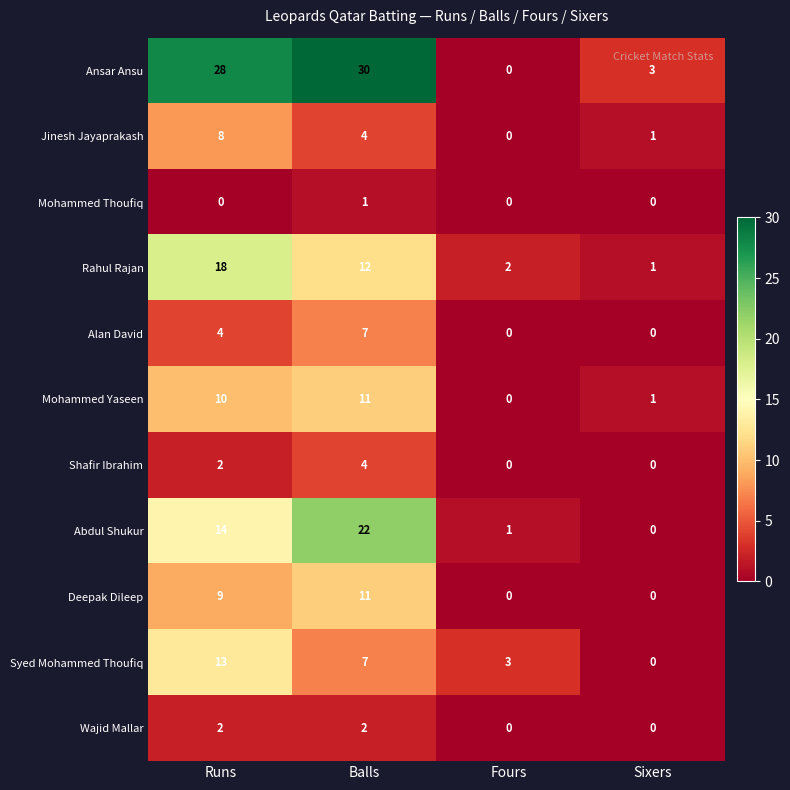

How many series are shown in this chart?

11